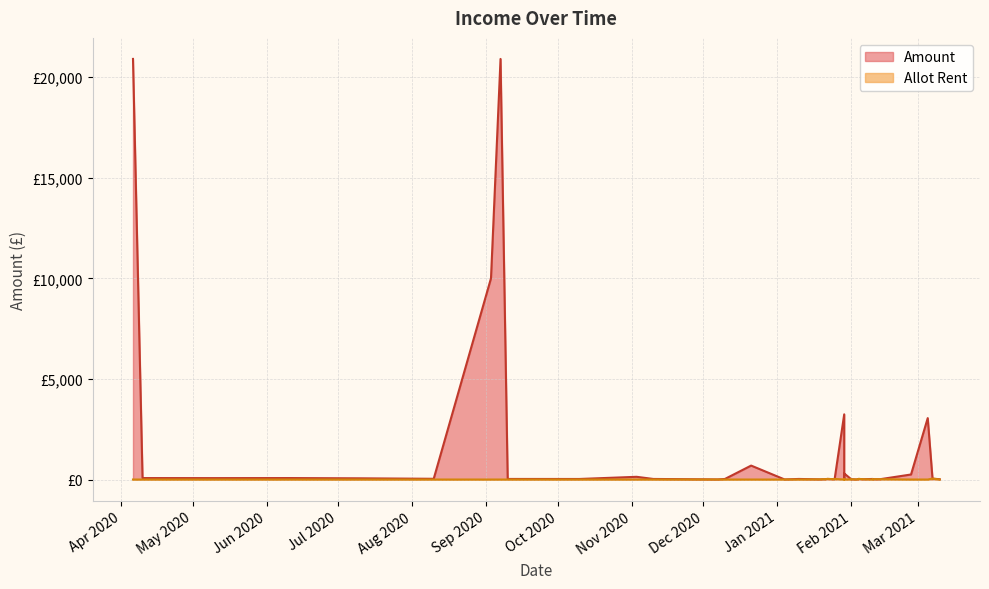

Reading right to left, what are all the values shown in this chart?

Amount: 45.0	3053.3	15.3	15.0	15.0	15.0	30.0	15.0	15.0	7.5	5.0	27.8	250.0	28.1	5.0	7.5	7.5	15.0	15.0	30.0	30.0	15.0	302.5	15.0	3240.0	27.1	5.0	692.7	135.0	28.0	27.1	20903.0	10000.0	28.7	36.4	59.8	72.6	70.2	72.5	20904.0
Allot Rent: 45.0	0.0	0.0	15.0	15.0	15.0	30.0	15.0	15.0	7.5	0.0	0.0	0.0	0.0	0.0	7.5	7.5	15.0	15.0	30.0	30.0	15.0	0.0	15.0	0.0	0.0	0.0	0.0	0.0	0.0	0.0	0.0	0.0	0.0	0.0	0.0	0.0	0.0	0.0	0.0